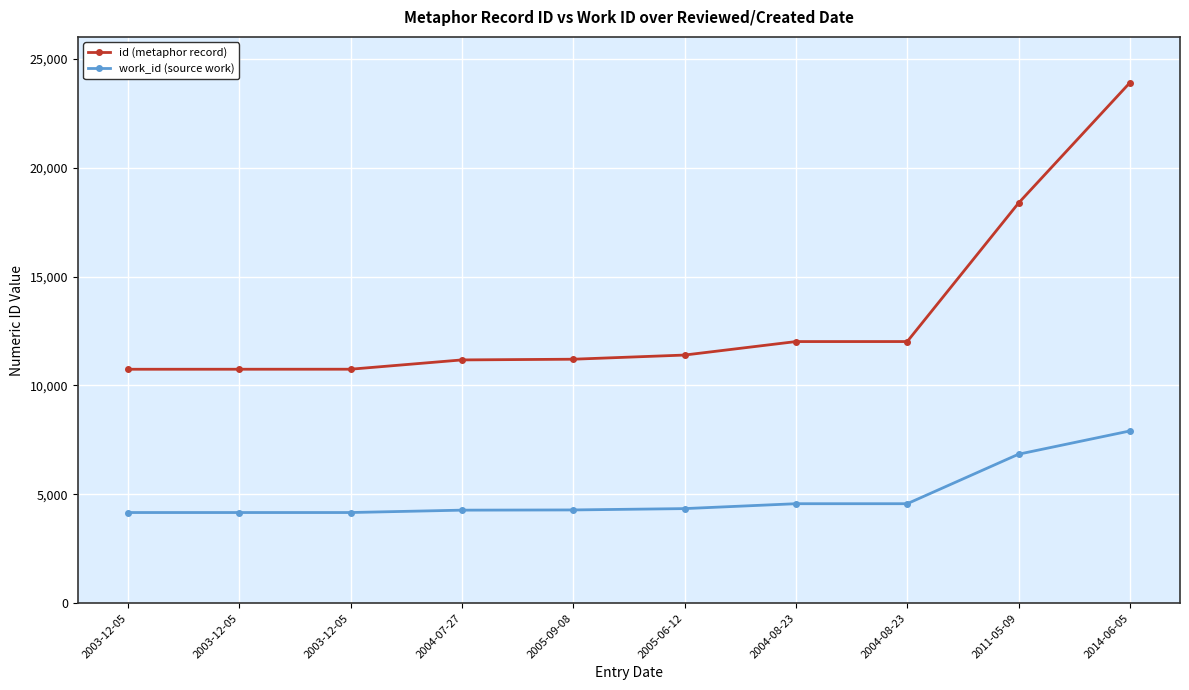

What are all the series names shown in the legend?

id (metaphor record), work_id (source work)